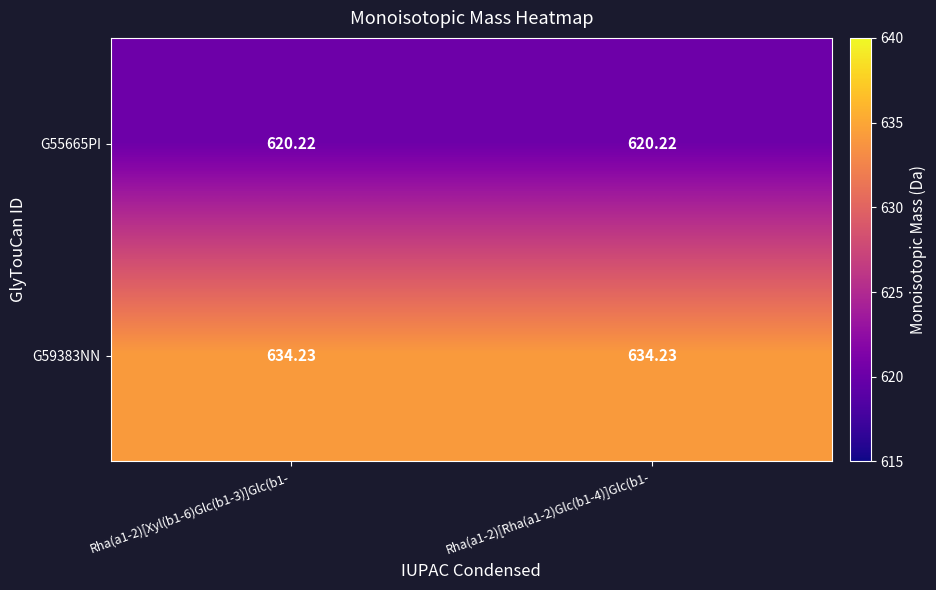

How many distinct data groups are displayed?

2